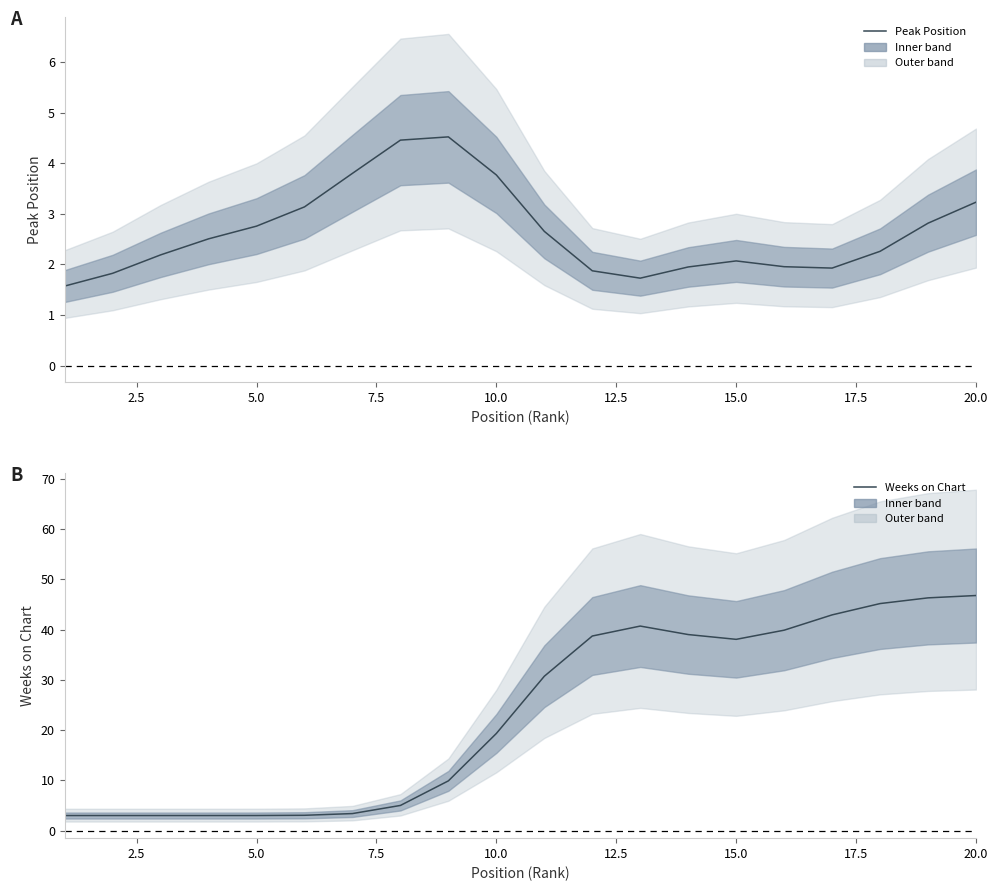

How many interior local peaks does the Peak Position series have?

2